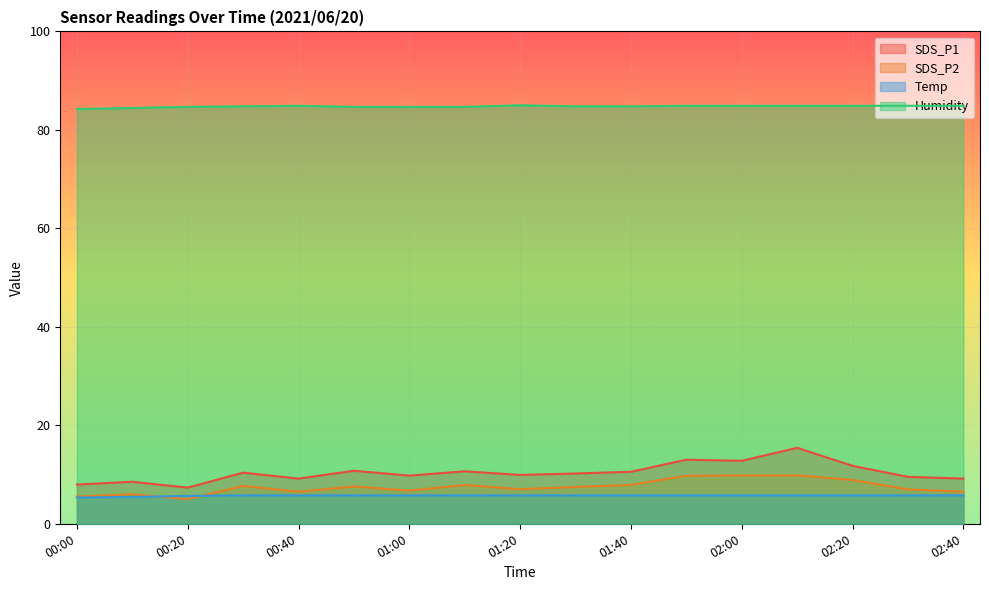

The value of SDS_P2 at 01:10 is 10.5. True or false?

False